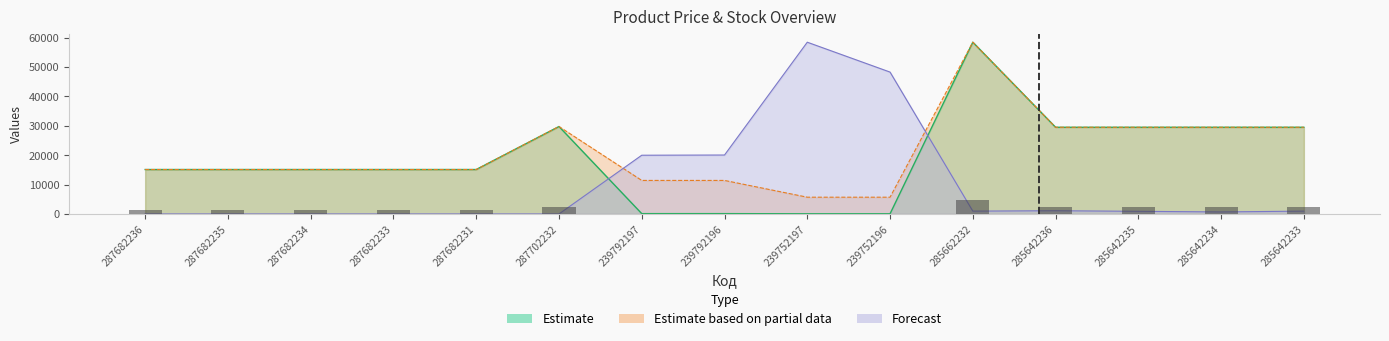

Are the bars grouped side by side (vs. stacked)?

Yes